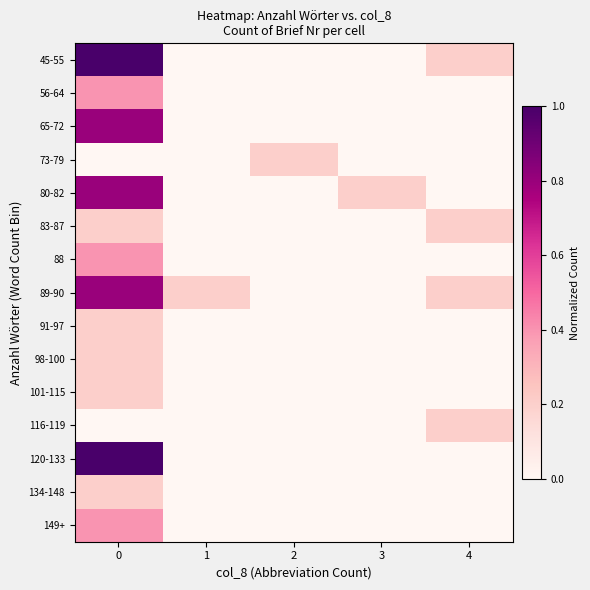

Reading right to left, list all the values displayed in this chart.

45-55: 4=0.2	3=0.0	2=0.0	1=0.0	0=1.0
56-64: 4=0.0	3=0.0	2=0.0	1=0.0	0=0.4
65-72: 4=0.0	3=0.0	2=0.0	1=0.0	0=0.8
73-79: 4=0.0	3=0.0	2=0.2	1=0.0	0=0.0
80-82: 4=0.0	3=0.2	2=0.0	1=0.0	0=0.8
83-87: 4=0.2	3=0.0	2=0.0	1=0.0	0=0.2
88: 4=0.0	3=0.0	2=0.0	1=0.0	0=0.4
89-90: 4=0.2	3=0.0	2=0.0	1=0.2	0=0.8
91-97: 4=0.0	3=0.0	2=0.0	1=0.0	0=0.2
98-100: 4=0.0	3=0.0	2=0.0	1=0.0	0=0.2
101-115: 4=0.0	3=0.0	2=0.0	1=0.0	0=0.2
116-119: 4=0.2	3=0.0	2=0.0	1=0.0	0=0.0
120-133: 4=0.0	3=0.0	2=0.0	1=0.0	0=1.0
134-148: 4=0.0	3=0.0	2=0.0	1=0.0	0=0.2
149+: 4=0.0	3=0.0	2=0.0	1=0.0	0=0.4